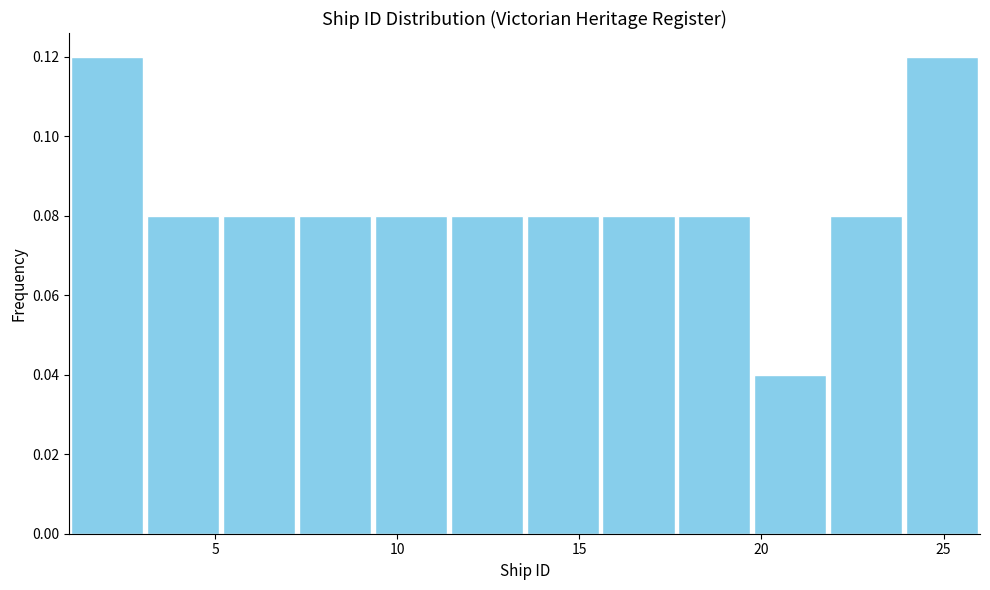

Reading left to right, list every bar in this chart as the range it spans on the x-axis followed by its height. Neither the bar edges nor the heights are printed on the chart, so give them approximately, as read against the axes.

1.0 to 3.0: 0.12
3.0 to 5.0: 0.08
5.0 to 7.5: 0.08
7.5 to 9.5: 0.08
9.5 to 11.5: 0.08
11.5 to 13.5: 0.08
13.5 to 15.5: 0.08
15.5 to 17.5: 0.08
17.5 to 20.0: 0.08
20.0 to 22.0: 0.04
22.0 to 24.0: 0.08
24.0 to 26.0: 0.12